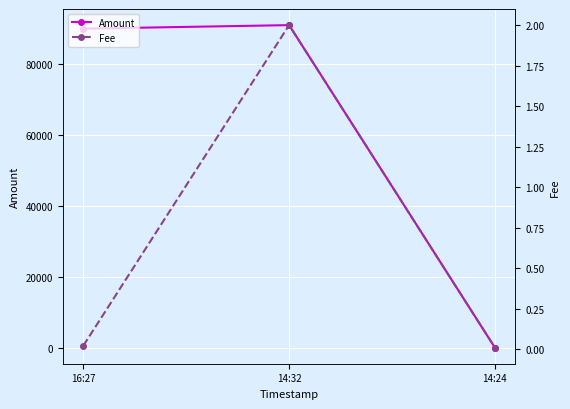

Which series has the widest spread of values?

Amount